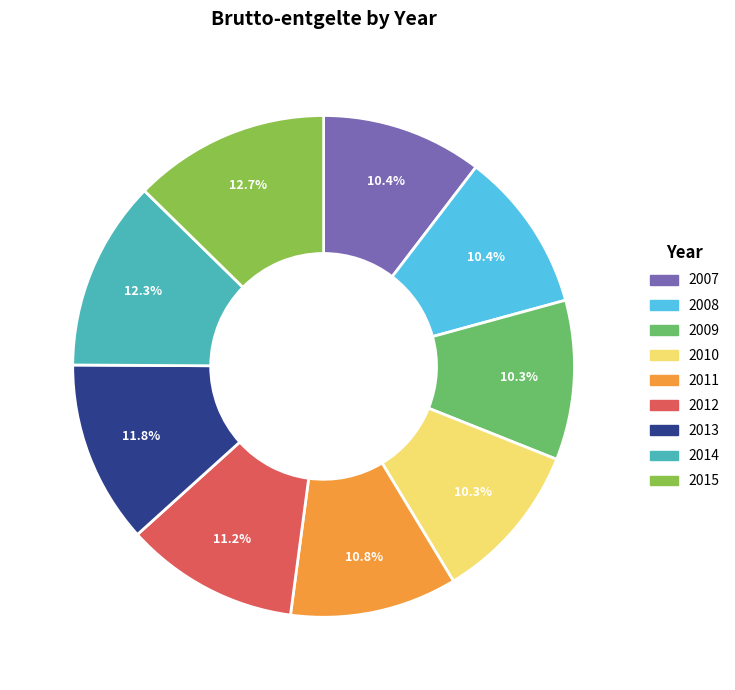

How many slices are in this pie chart?

9